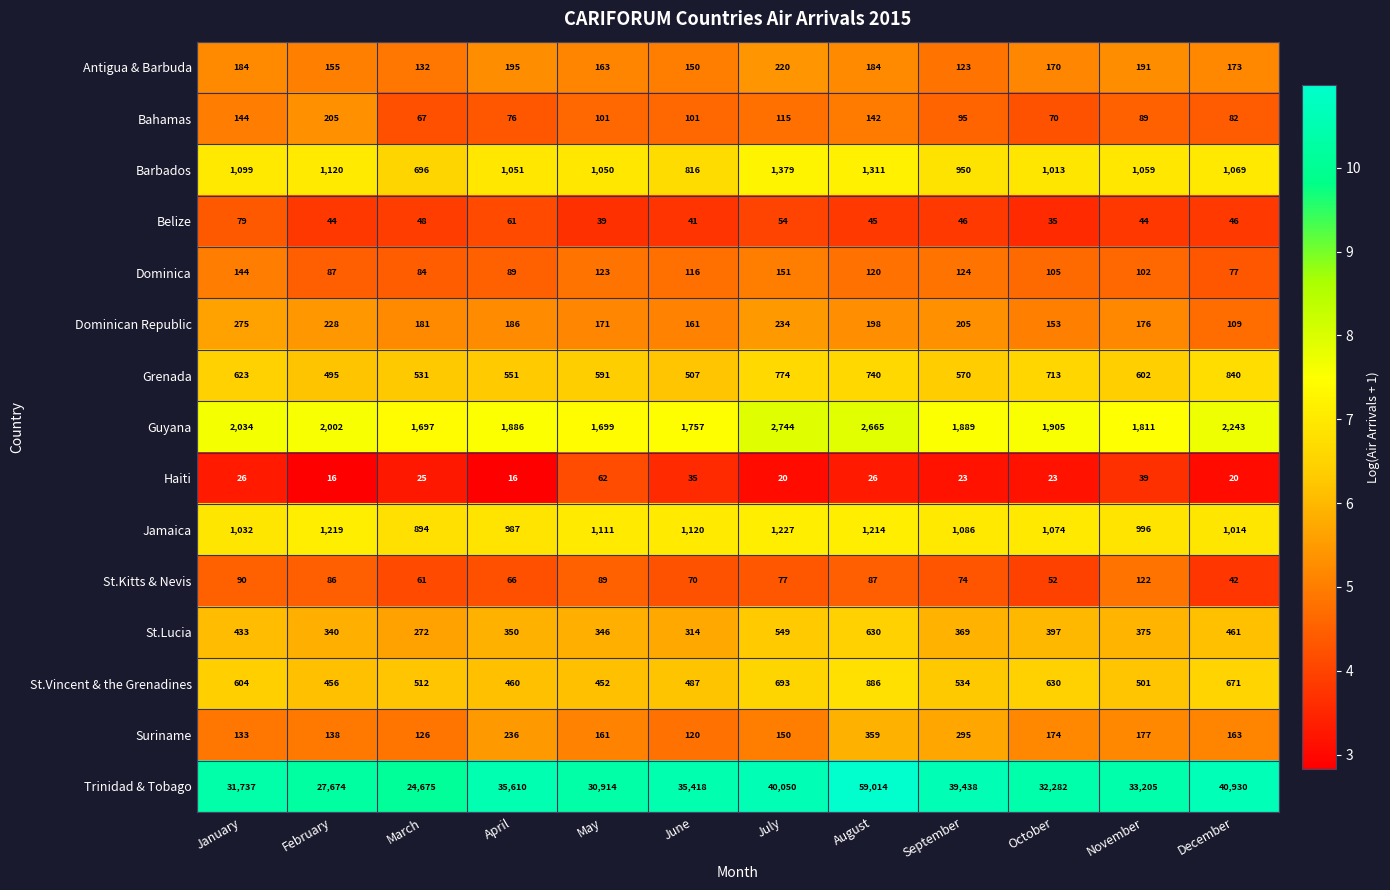

At which category is the sum across all series the highest?

August